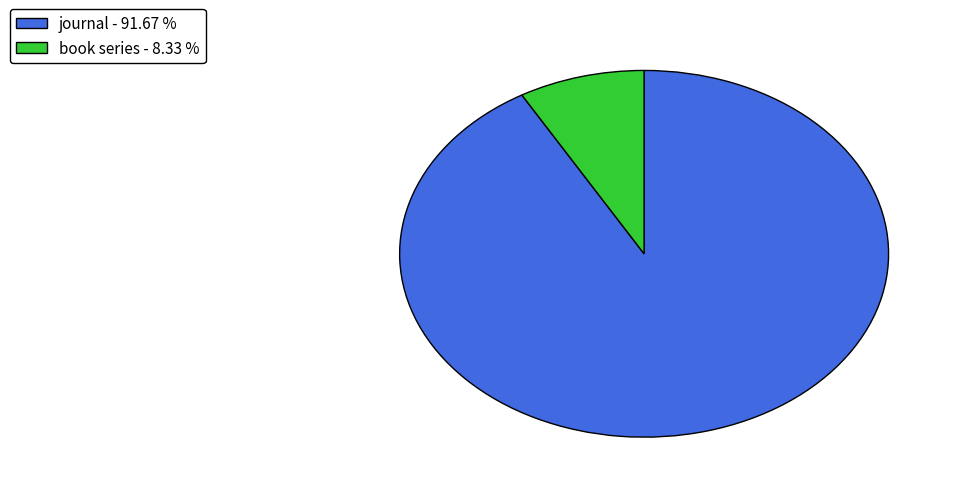

Which slice is the largest?

journal